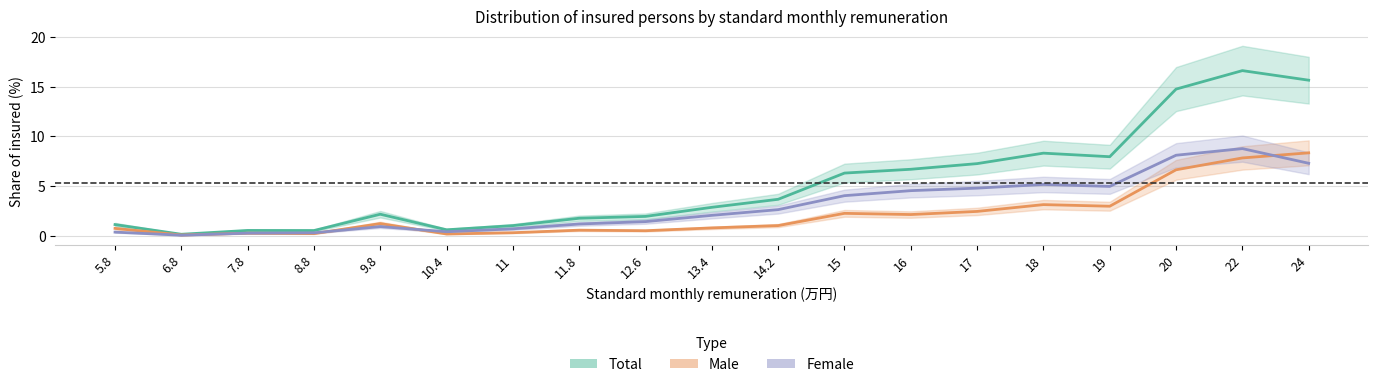

Between 16 and 24, which series saw the biggest shift?

Total